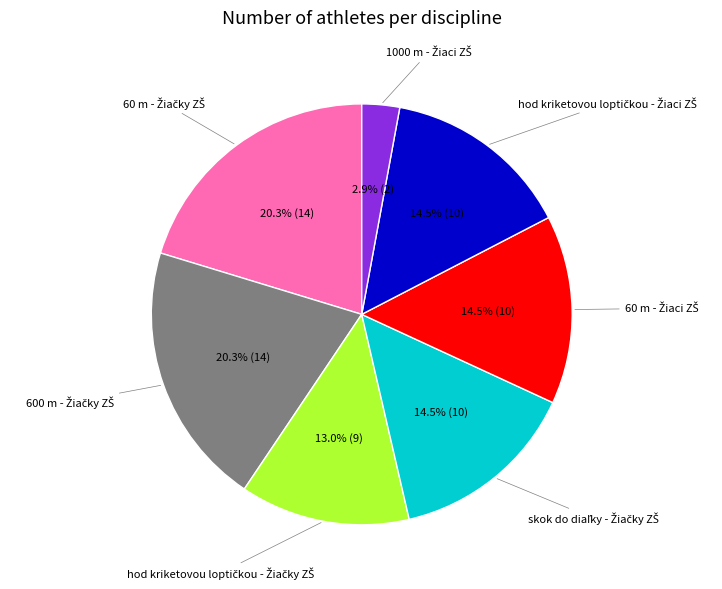

Does any single category account for the majority?

No